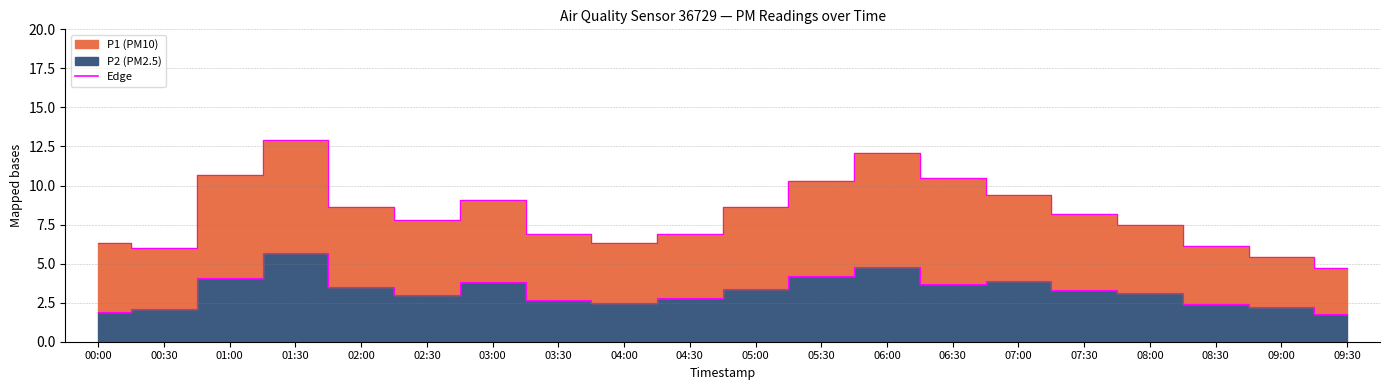

At which category does P1 edge reach its first local peak?

01:30